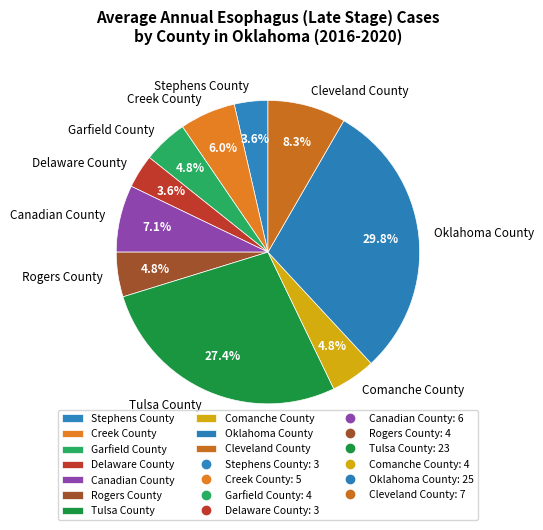

What portion of the pie excludes Comanche County?

95.2%